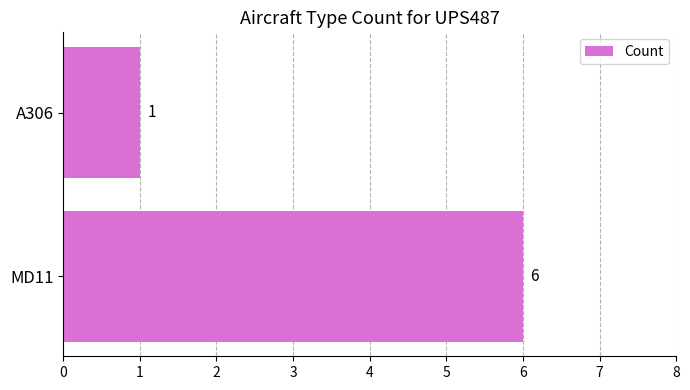

The chart shows a value of 2 at A306. True or false?

False